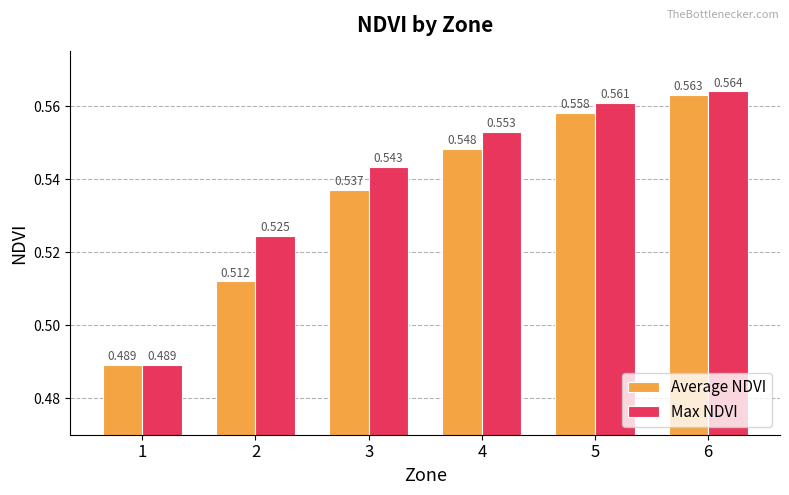

Which category has the lowest value across all series?

1